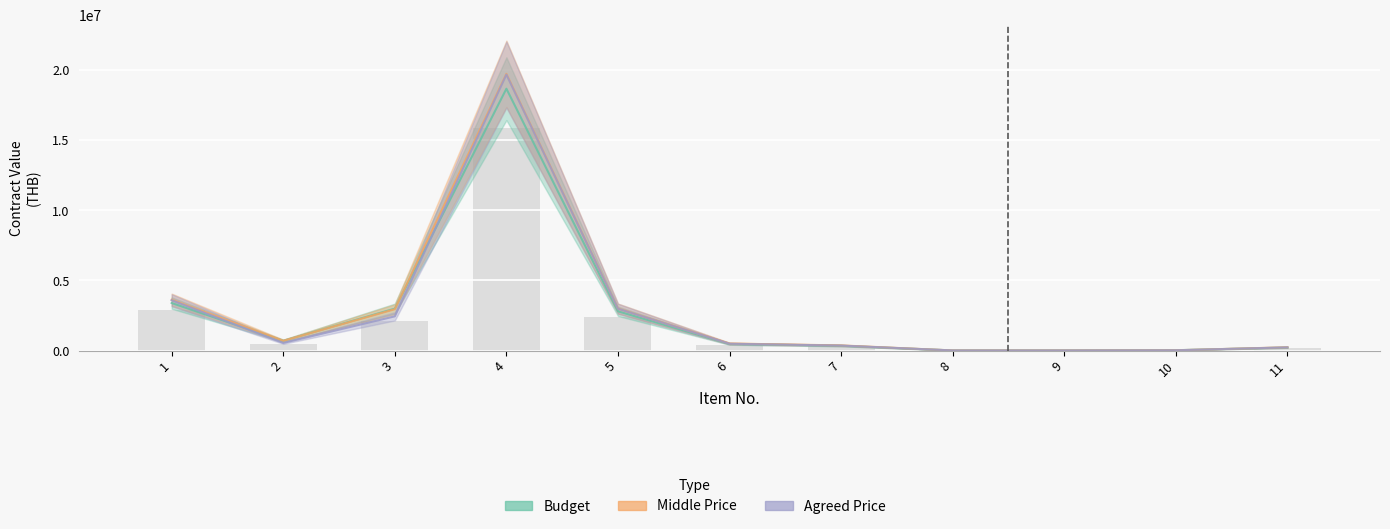

Which series has the largest range (max minus min)?

Middle Price